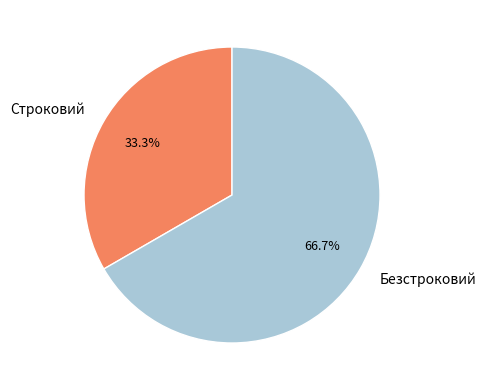

What percentage do Строковий and Безстроковий together represent?

100.0%